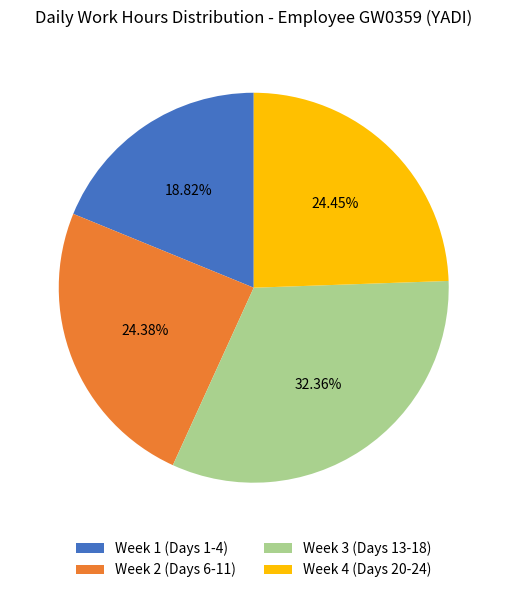

Do Week 4 (Days 20-24) and Week 2 (Days 6-11) together represent more than half of the pie?

No